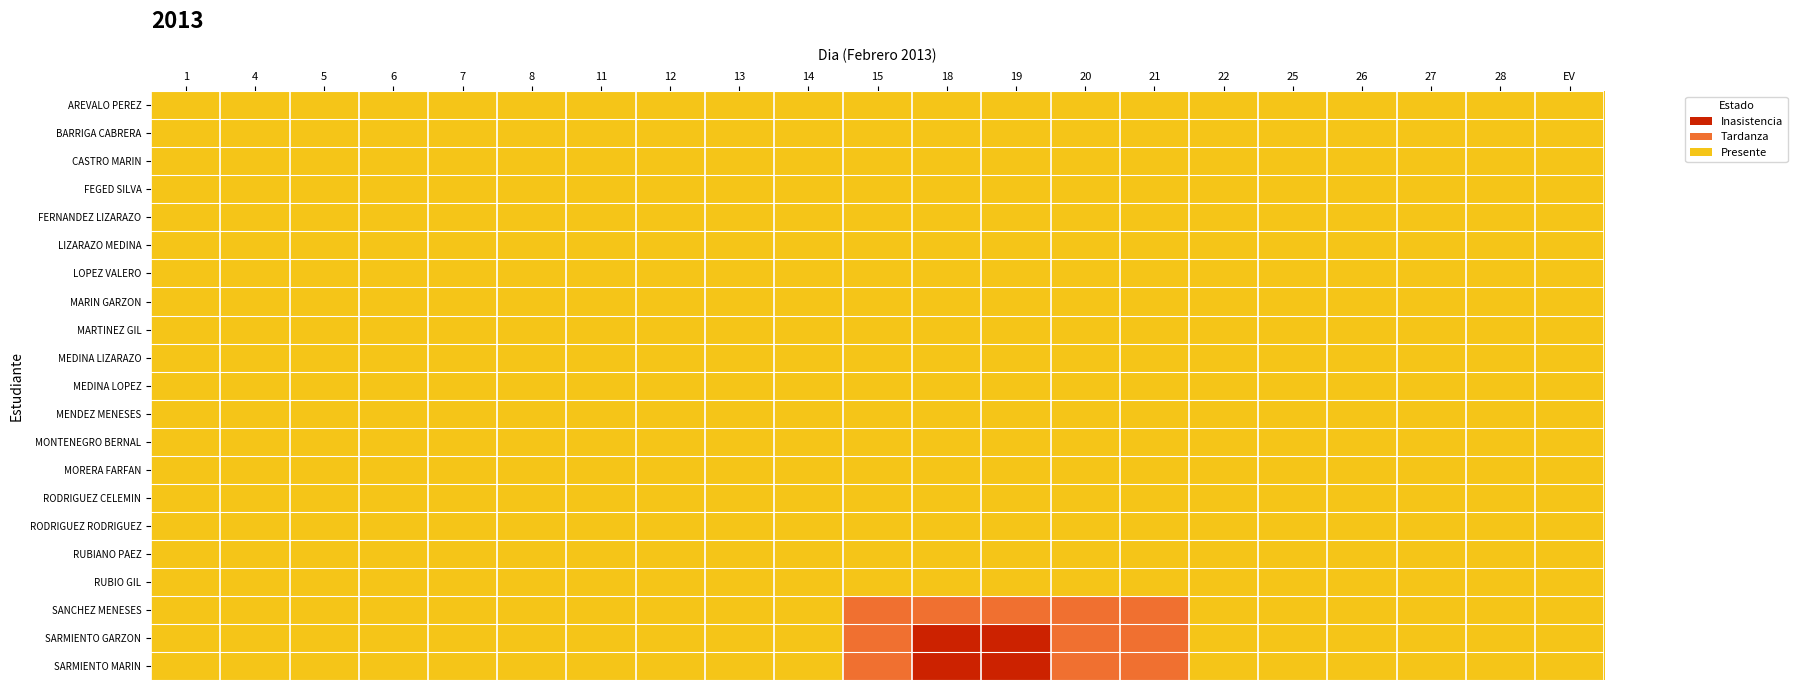

Count the number of data series in this chart.

21